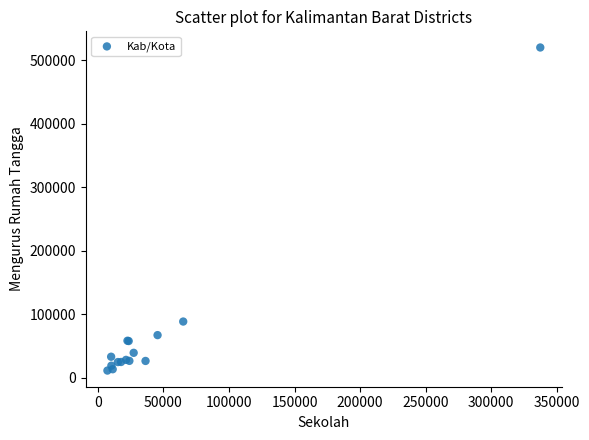

What Y value in the scatter plot is closest to 265828?

88642